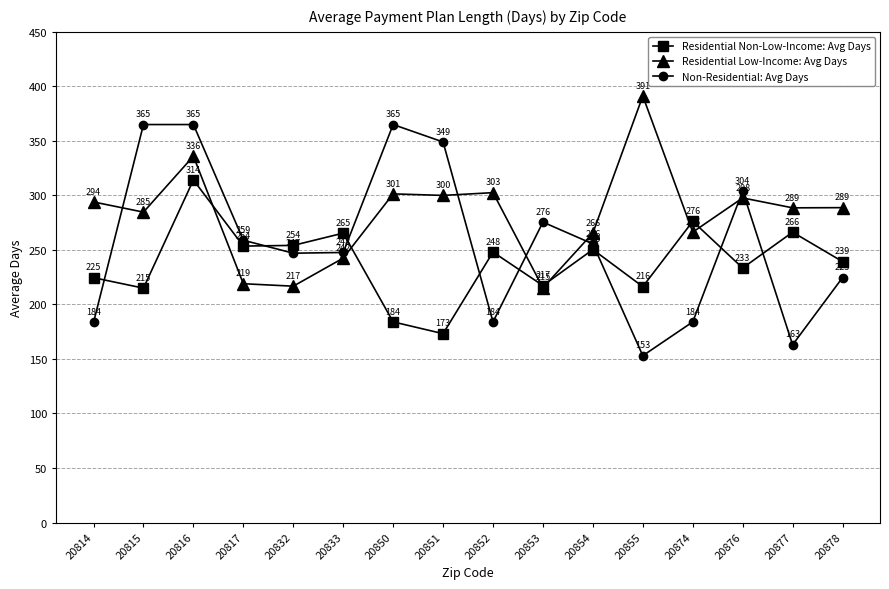

At 20851, list the series in order from largest to smallest.

Non-Residential: Avg Days, Residential Low-Income: Avg Days, Residential Non-Low-Income: Avg Days